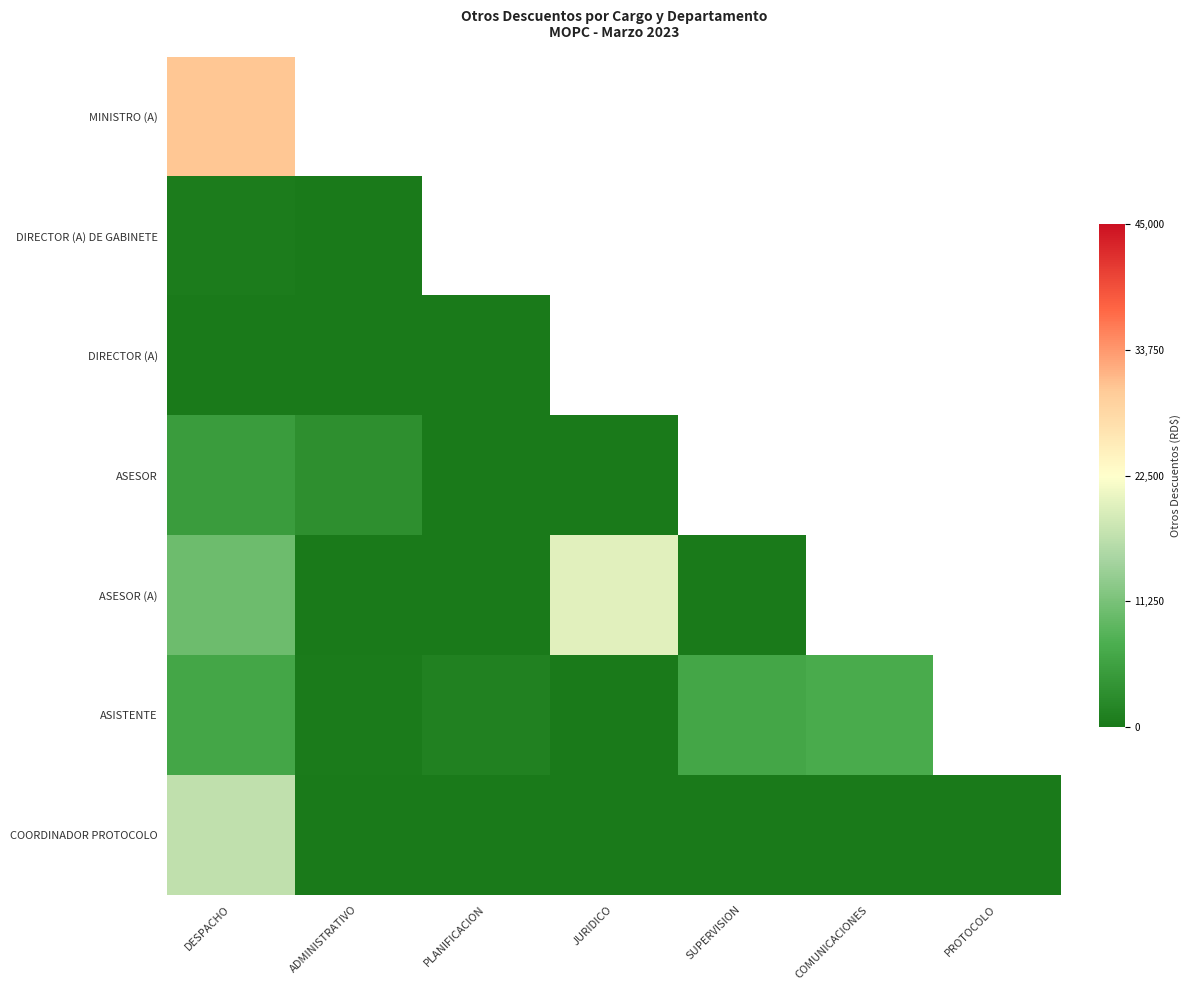

Which series changed the most between JURIDICO and PROTOCOLO?

ASESOR (A)